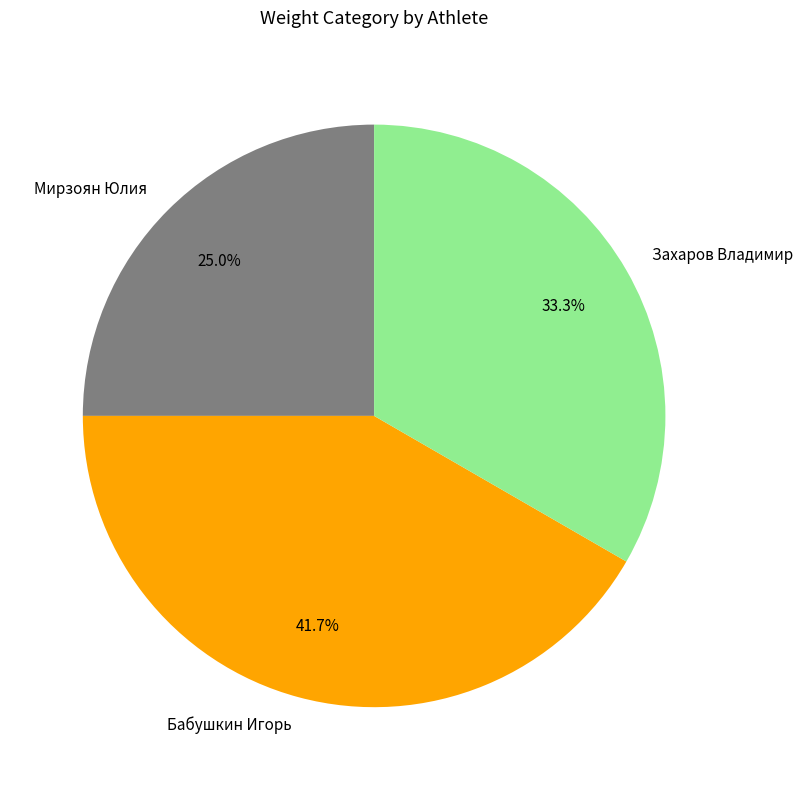

To the nearest percent, what is the average slice percentage?

33%